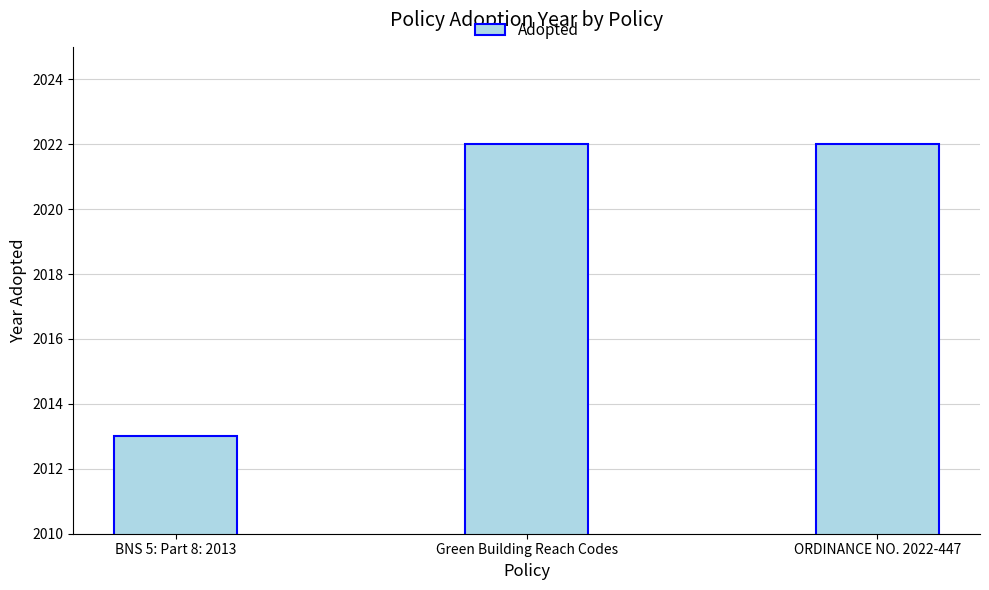

What is the maximum value shown in the chart?

2022